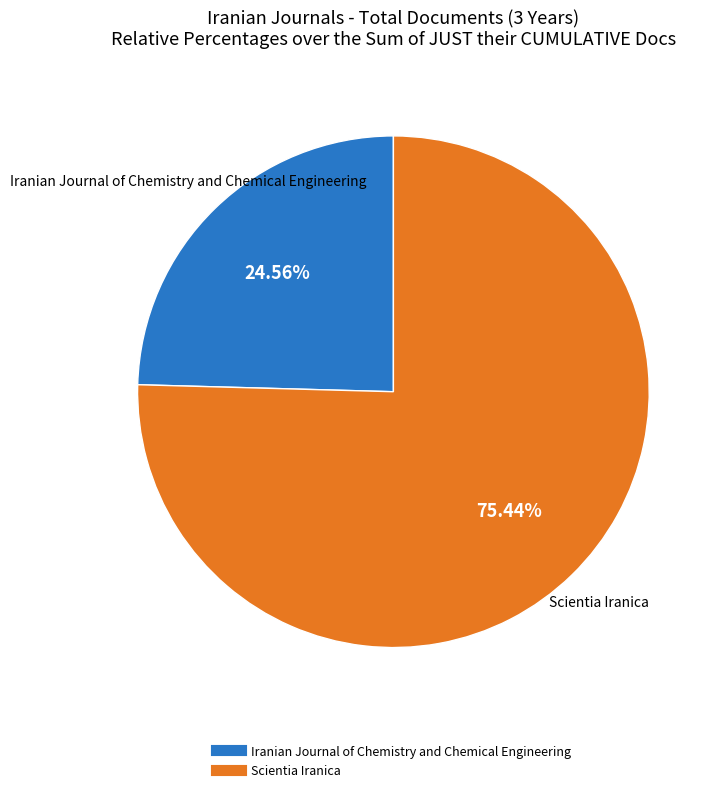

What is the total percentage of Scientia Iranica and Iranian Journal of Chemistry and Chemical Engineering?

100.0%